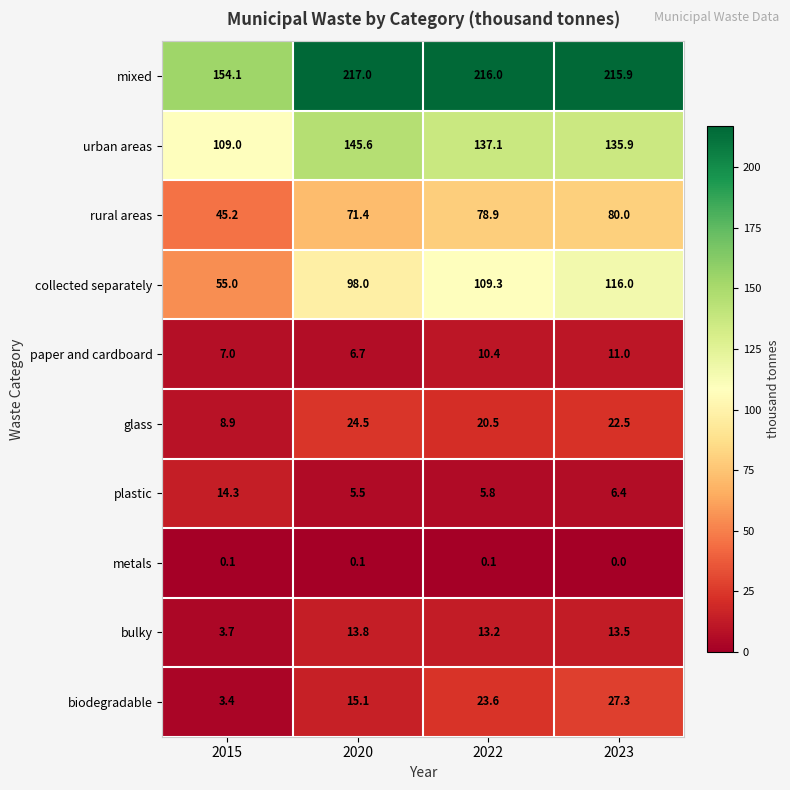

Is it true that bulky equals 1.2 at 2015?

False